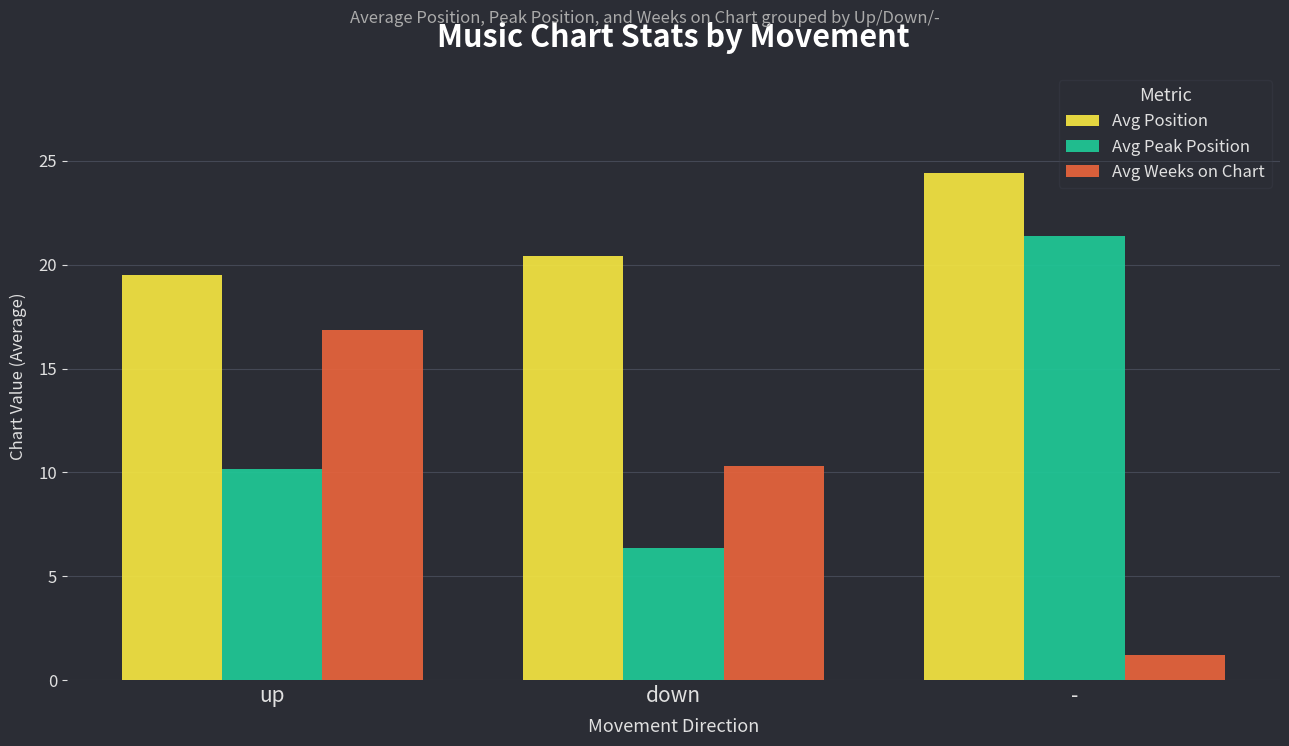

Is it true that Avg Peak Position equals 21.4 at -?

True